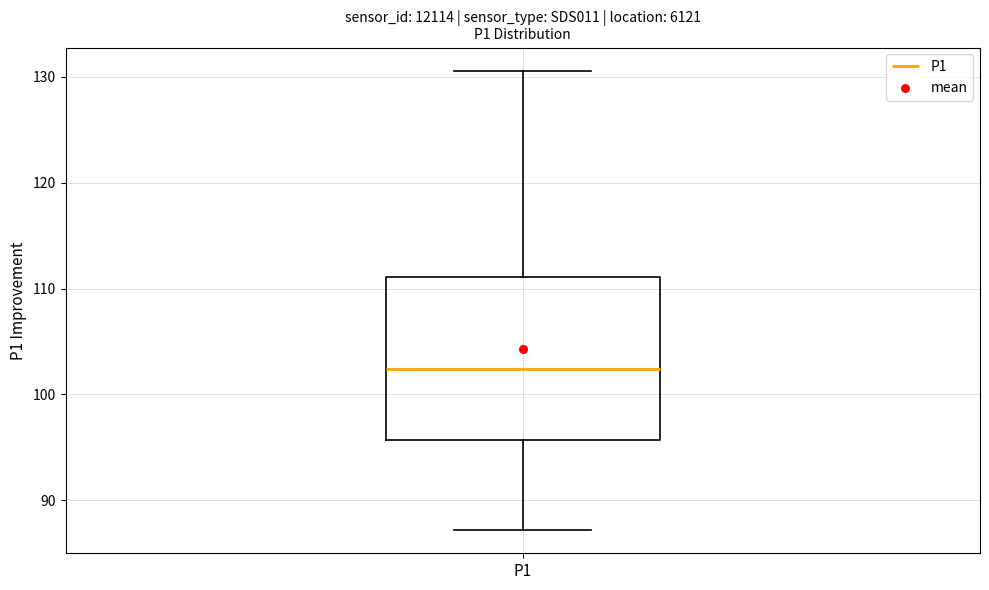

Read this box plot against the y-axis: the position of the median line, the range covered by the box, and the ends of both whiskers. The values are not printed on the chart, so give them approximately, as read against the axis.

median 102, box 96 to 111, whiskers 87 to 131